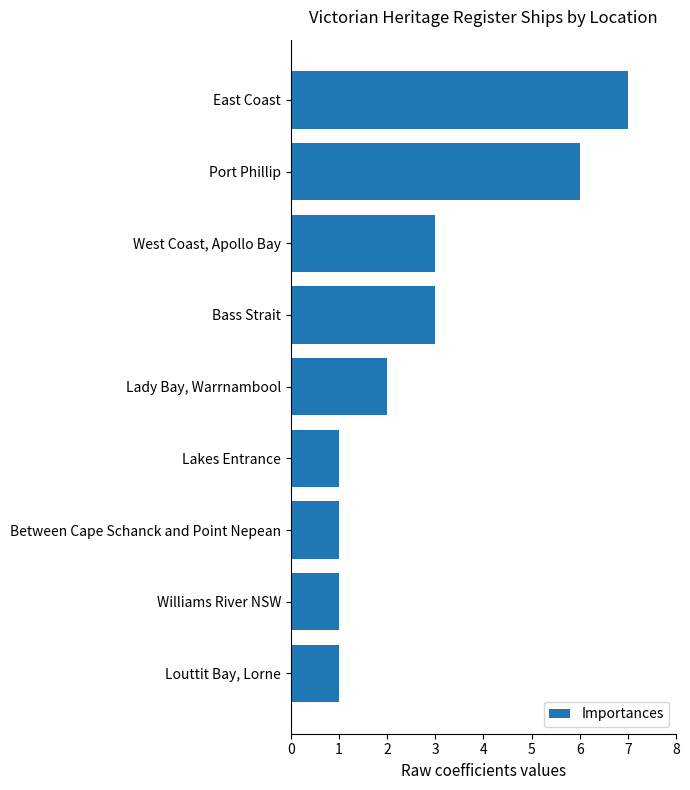

What is the difference between the second highest and minimum values?

5